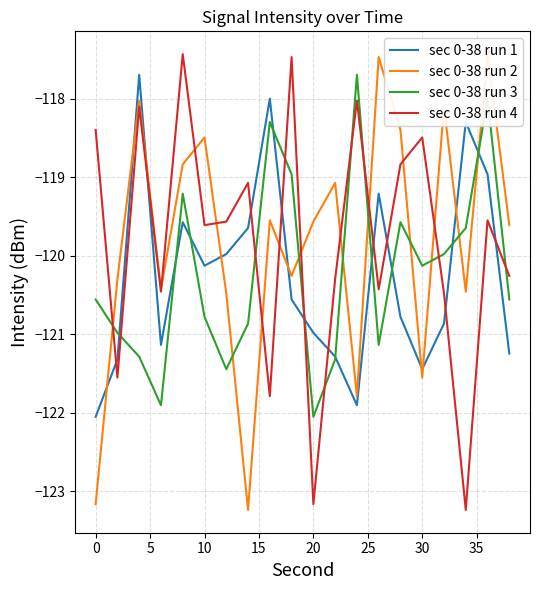

True or false: sec 0-38 run 3 has more than 0 interior local peaks.

True